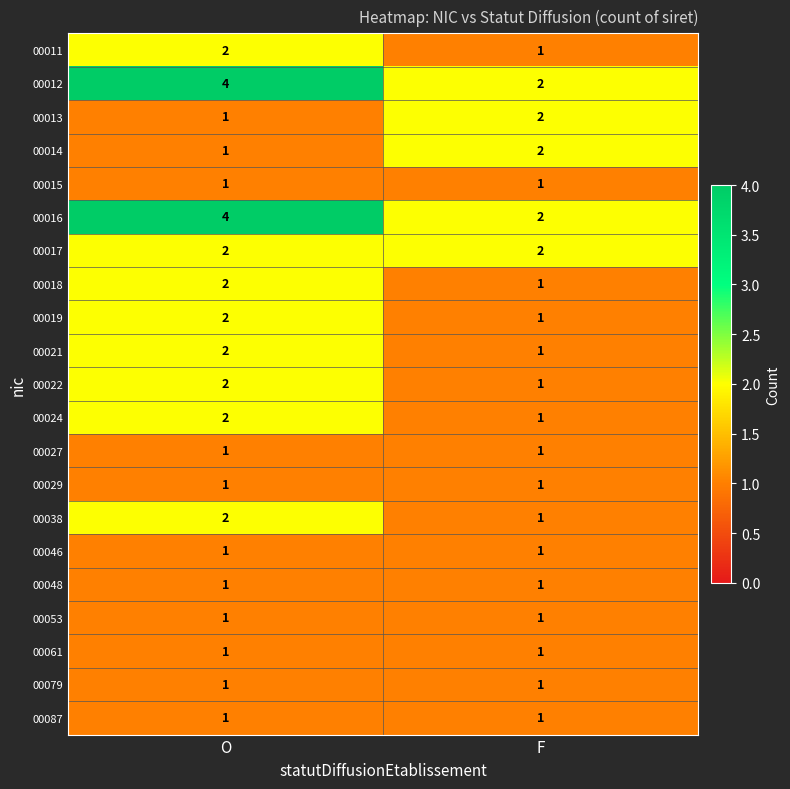

Which category has the highest value across all series?

O